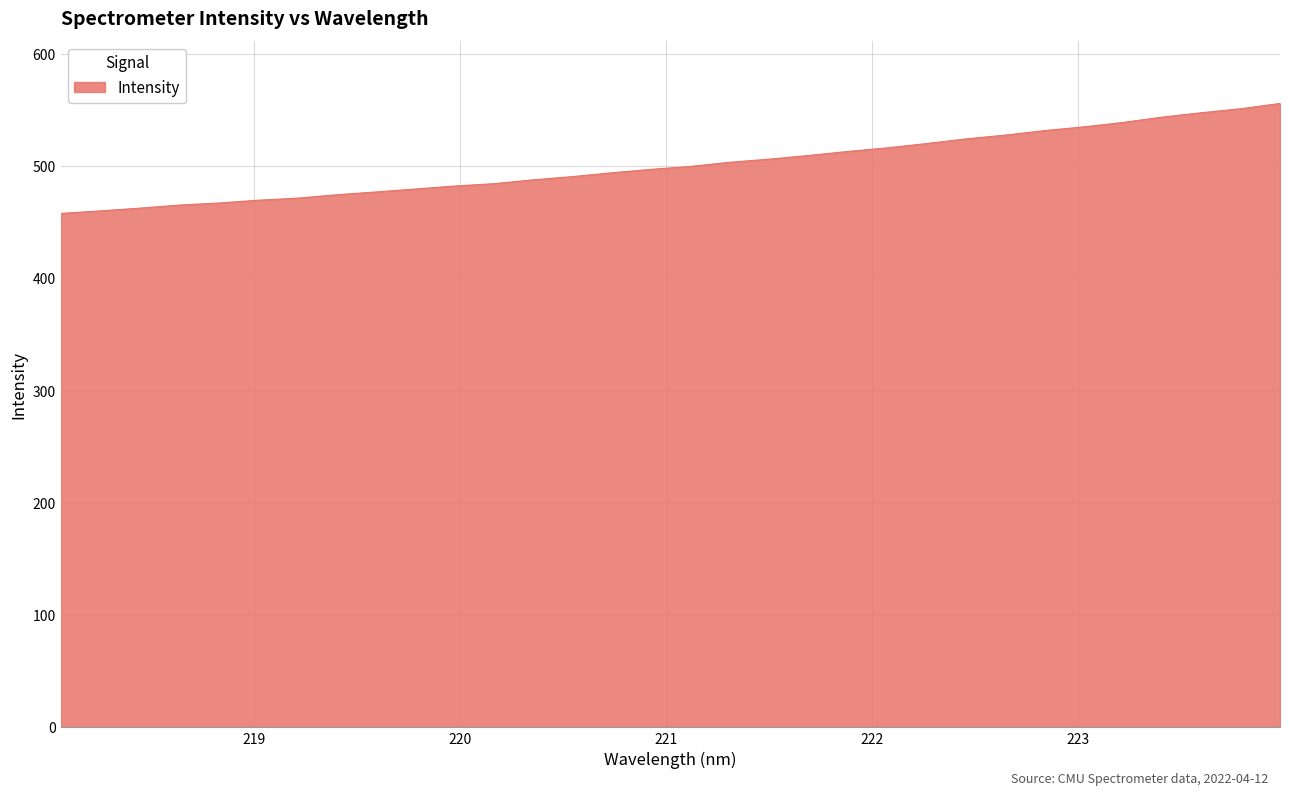

What is the difference between the maximum and minimum values?

98.0